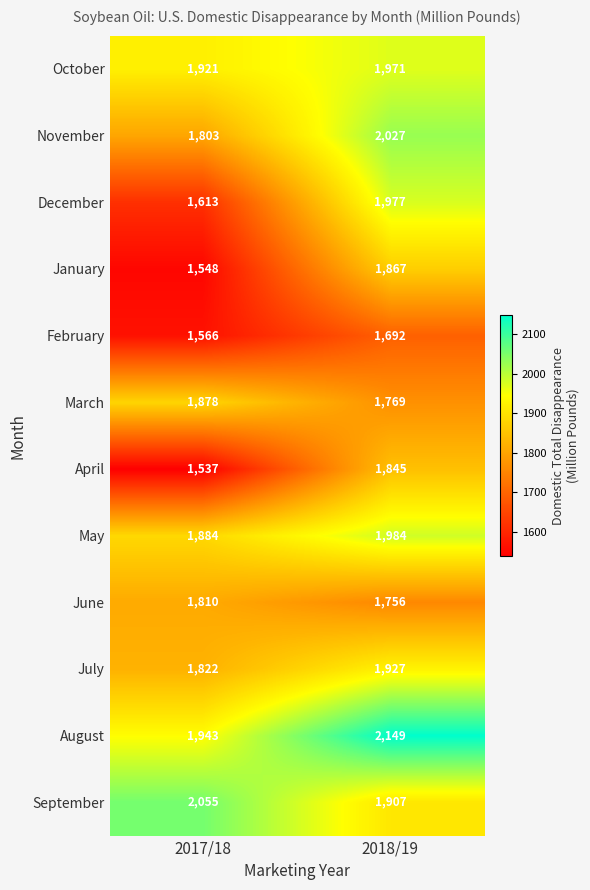

Count the number of categories in the chart.

2